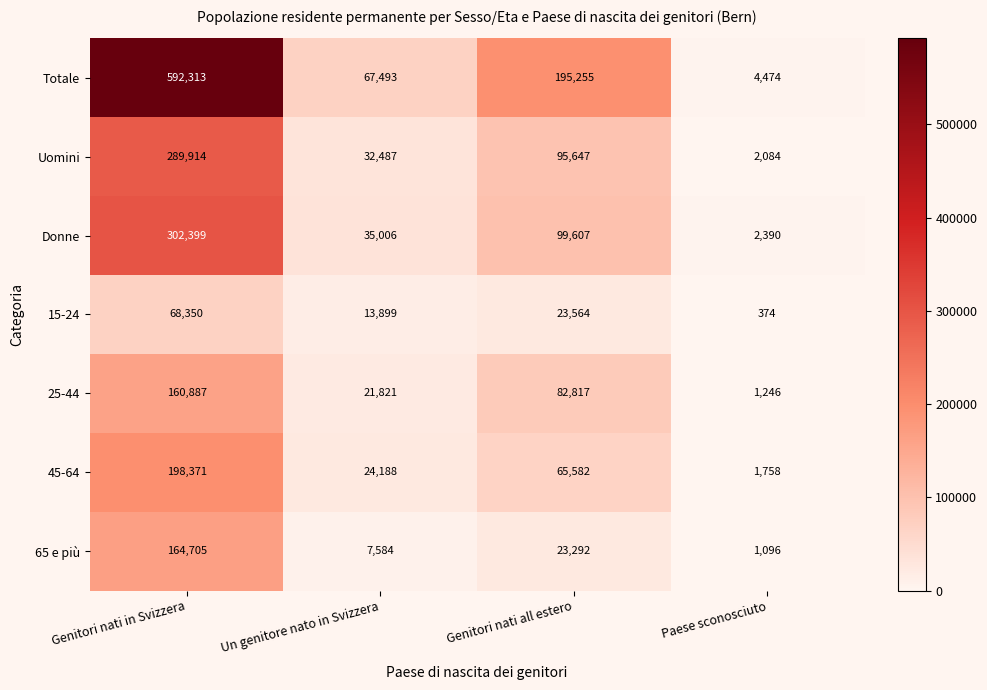

What is the difference between the 45-64 values at Paese sconosciuto and Genitori nati all estero?

63824